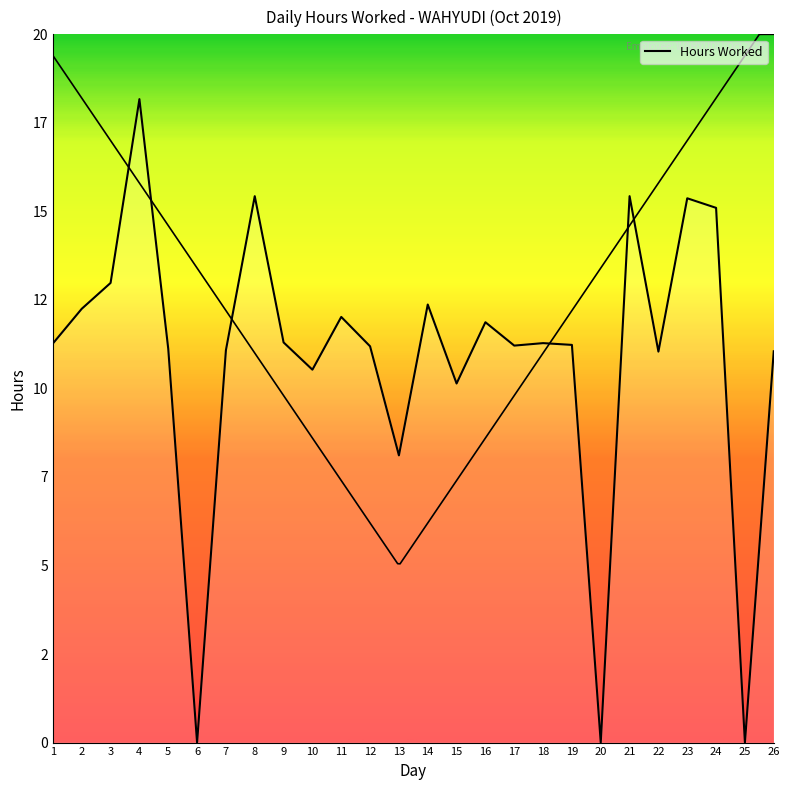

Where is the first local minimum?

6